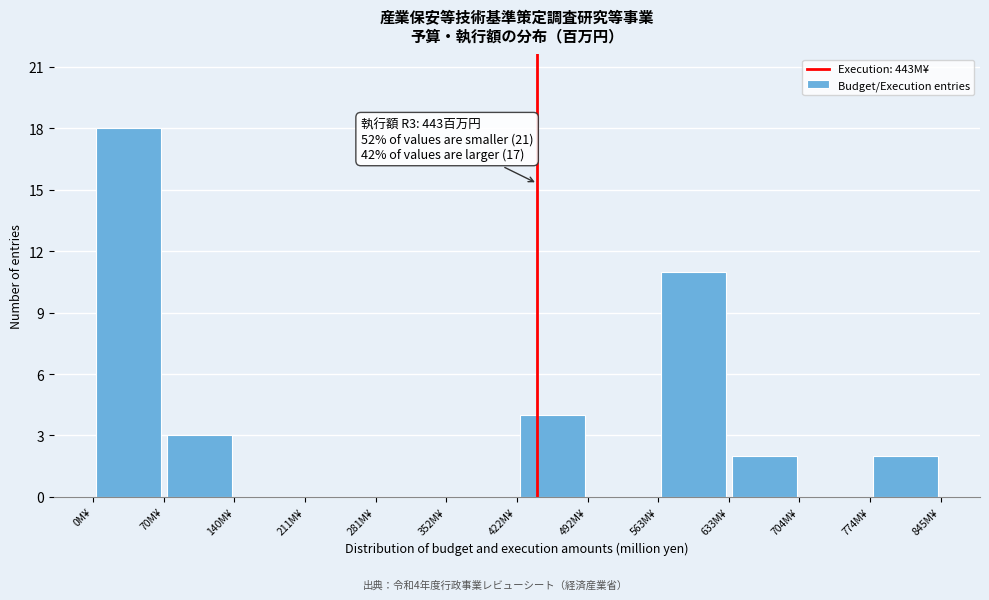

Which range on the x-axis has the tallest bar?

0 to 70